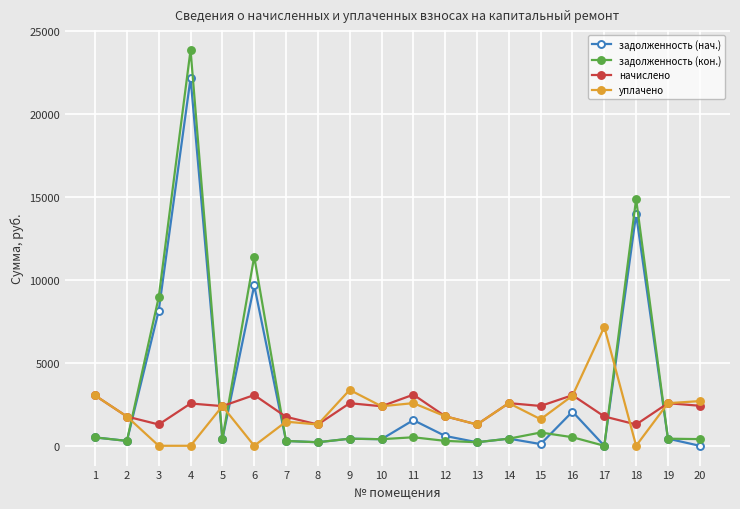

Where do начислено and задолженность (кон.) first cross each other?

2 and 3